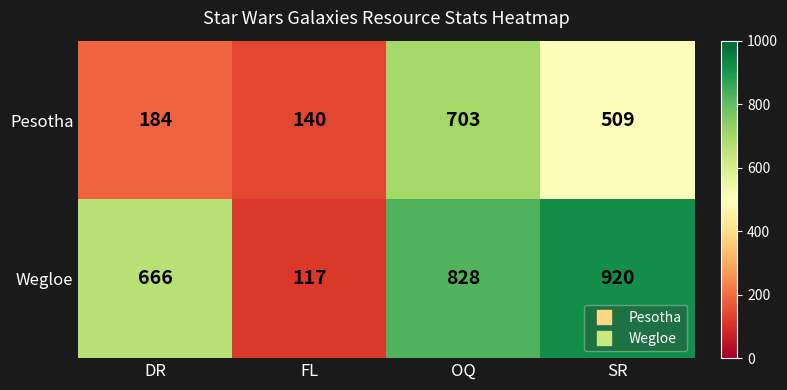

Which label corresponds to the smallest value in the chart?

FL